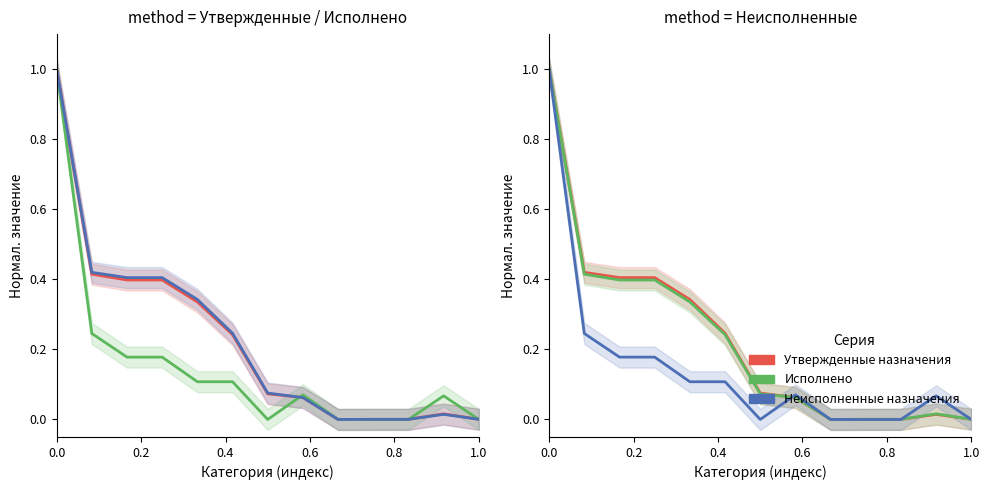

What are all the series names shown in the legend?

Утвержденные назначения, Исполнено, Неисполненные назначения